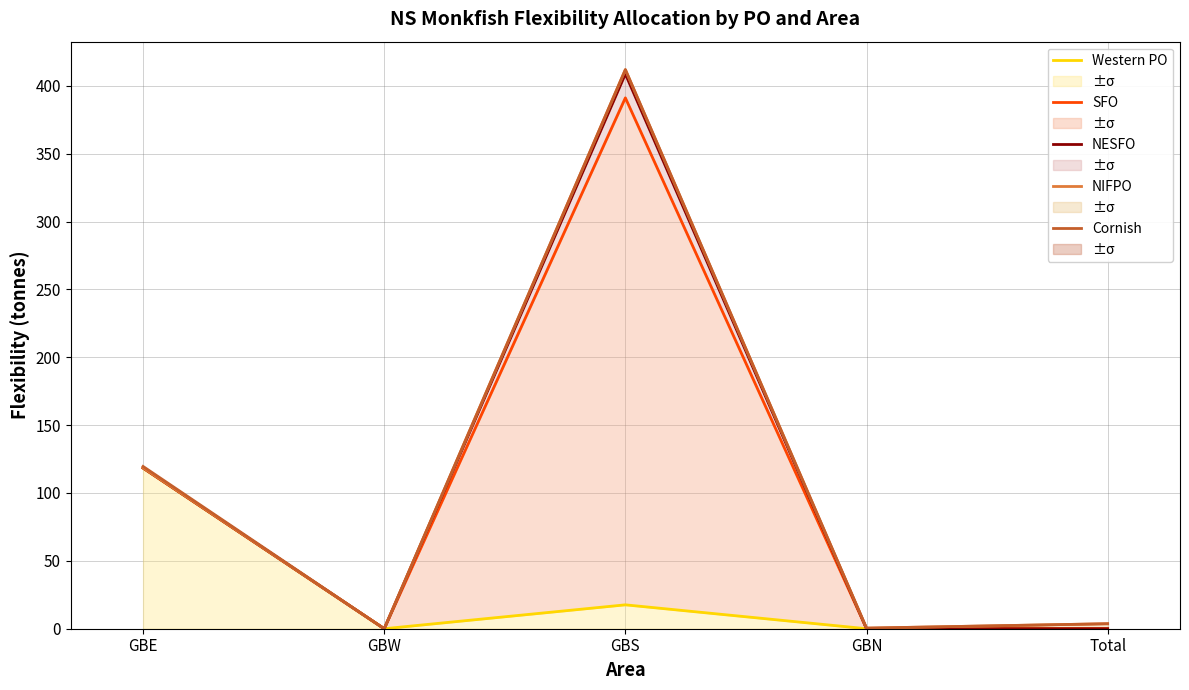

Where is the first local maximum for NESFO?

GBS